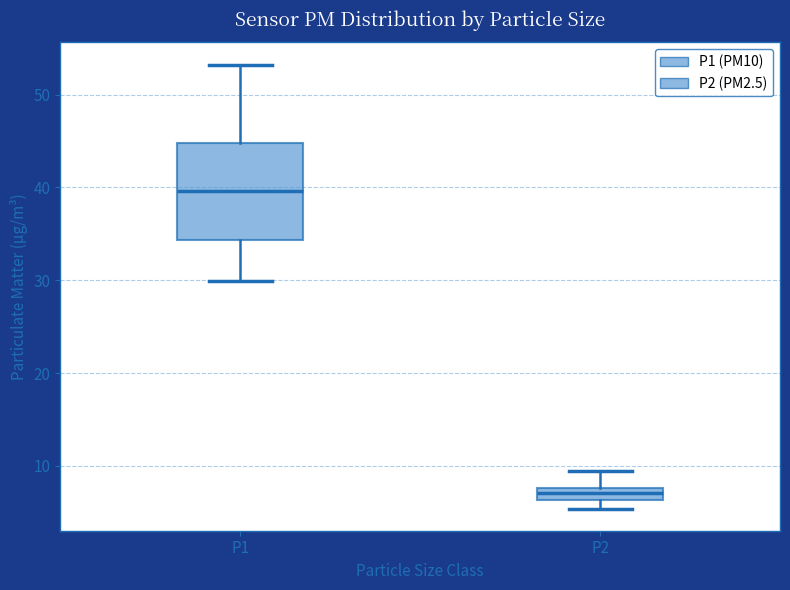

Which box's median line is the highest?

P1